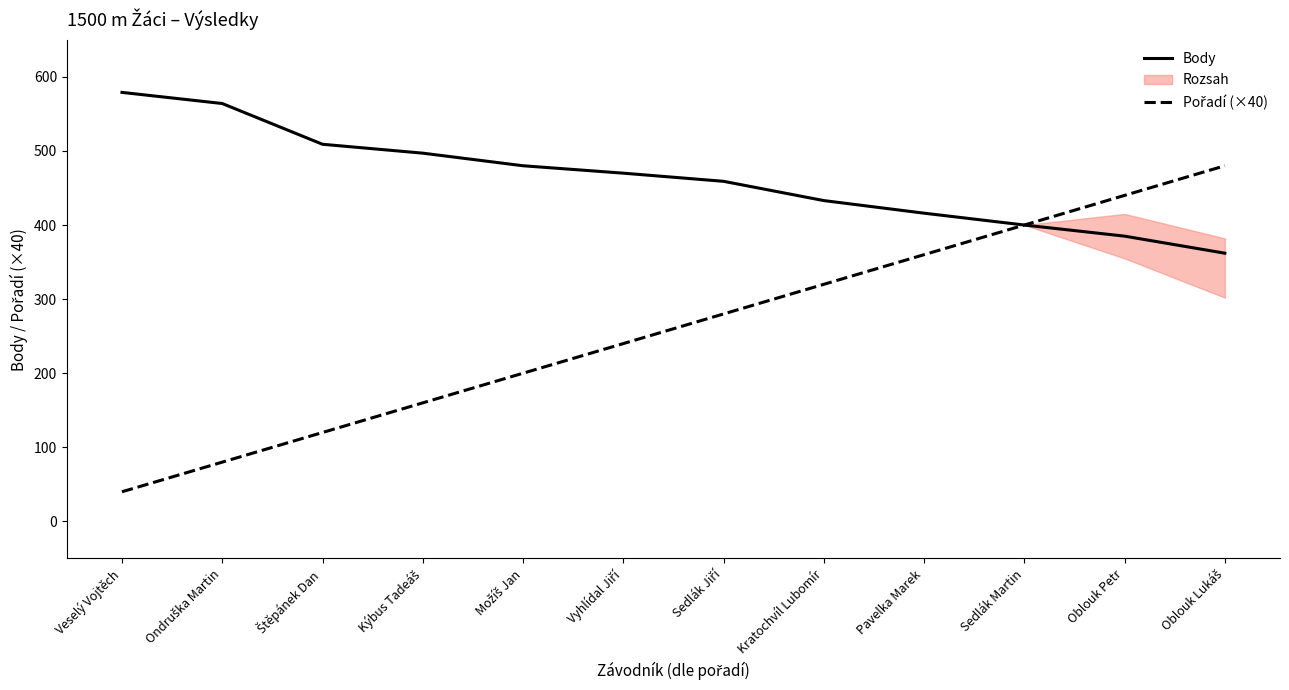

Reading left to right, extract all data points from this chart.

Body: Veselý Vojtěch=579	Ondruška Martin=564	Štěpánek Dan=509	Kýbus Tadeáš=497	Možíš Jan=480	Vyhlídal Jiří=470	Sedlák Jiří=459	Kratochvíl Lubomír=433	Pavelka Marek=416	Sedlák Martin=400	Oblouk Petr=385	Oblouk Lukáš=362
Pořadí (×40): Veselý Vojtěch=40	Ondruška Martin=80	Štěpánek Dan=120	Kýbus Tadeáš=160	Možíš Jan=200	Vyhlídal Jiří=240	Sedlák Jiří=280	Kratochvíl Lubomír=320	Pavelka Marek=360	Sedlák Martin=400	Oblouk Petr=440	Oblouk Lukáš=480